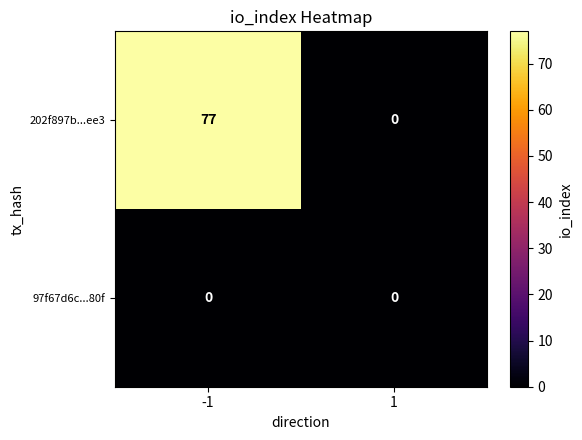

Reading left to right, what are all the values shown in this chart?

202f897b...ee3: -1=77	1=0
97f67d6c...80f: -1=0	1=0